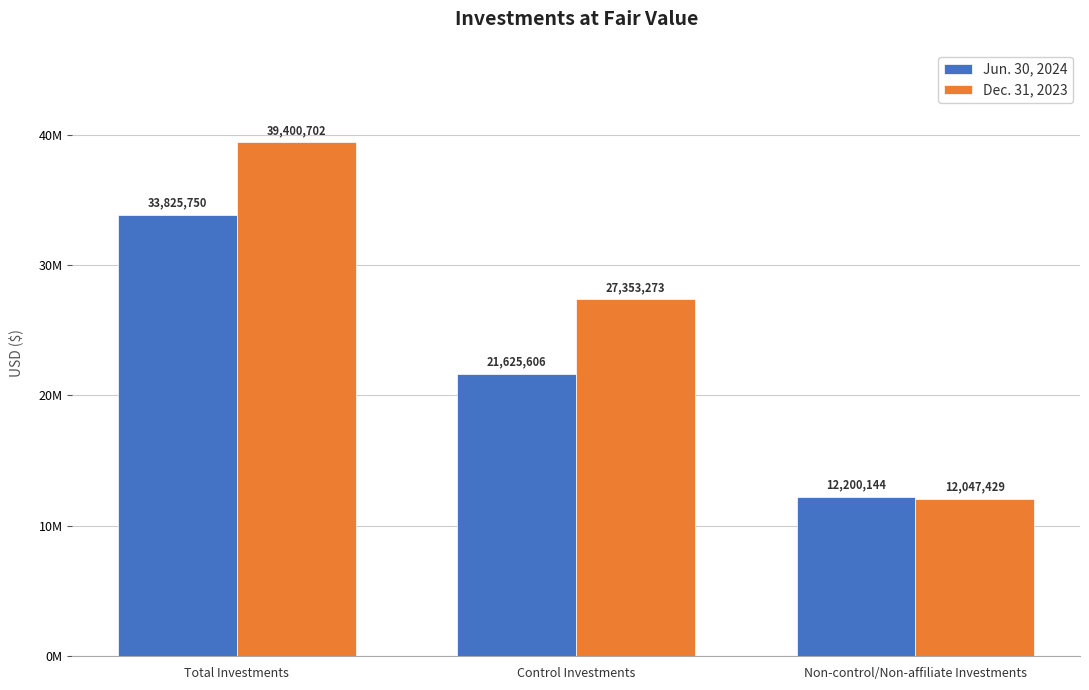

What is the sum of all Jun. 30, 2024 values?

67651500